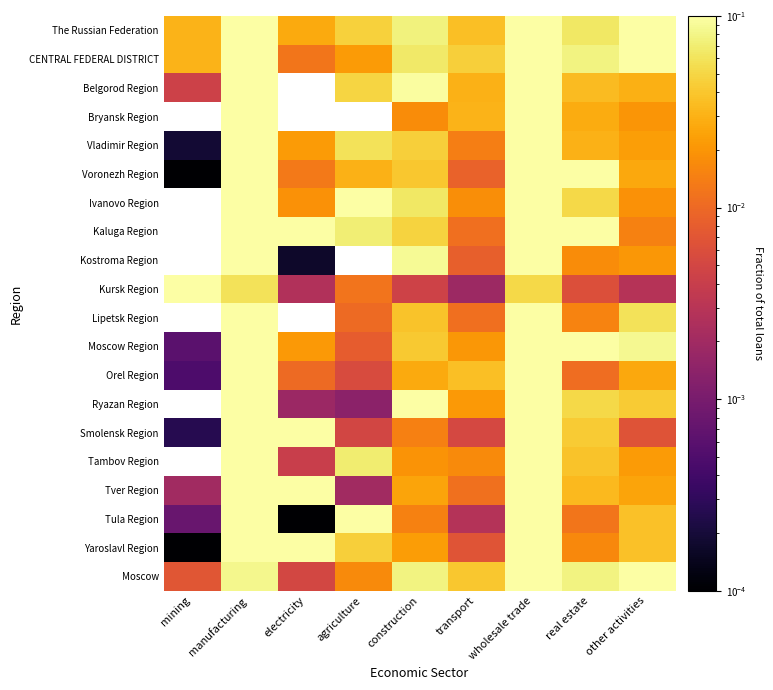

How many categories are shown in the chart?

9